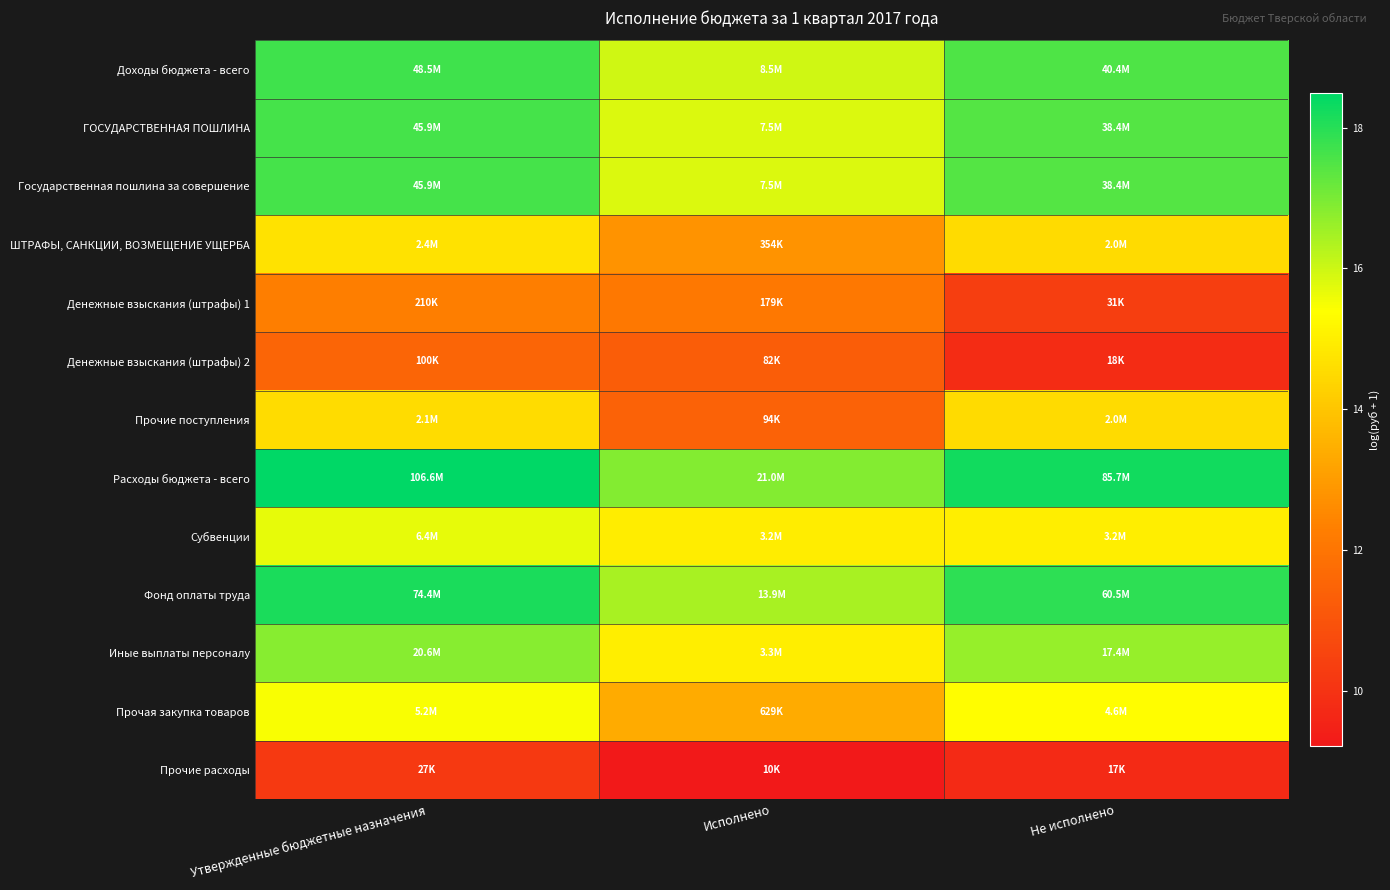

Reading left to right, what are all the values shown in this chart?

Доходы бюджета - всего: Утвержденные бюджетные назначения=17.7	Исполнено=16.0	Не исполнено=17.5
ГОСУДАРСТВЕННАЯ ПОШЛИНА: Утвержденные бюджетные назначения=17.6	Исполнено=15.8	Не исполнено=17.5
Государственная пошлина за совершение: Утвержденные бюджетные назначения=17.6	Исполнено=15.8	Не исполнено=17.5
ШТРАФЫ, САНКЦИИ, ВОЗМЕЩЕНИЕ УЩЕРБА: Утвержденные бюджетные назначения=14.7	Исполнено=12.8	Не исполнено=14.5
Денежные взыскания (штрафы) 1: Утвержденные бюджетные назначения=12.3	Исполнено=12.1	Не исполнено=10.4
Денежные взыскания (штрафы) 2: Утвержденные бюджетные назначения=11.5	Исполнено=11.3	Не исполнено=9.8
Прочие поступления: Утвержденные бюджетные назначения=14.6	Исполнено=11.5	Не исполнено=14.5
Расходы бюджета - всего: Утвержденные бюджетные назначения=18.5	Исполнено=16.9	Не исполнено=18.3
Субвенции: Утвержденные бюджетные назначения=15.7	Исполнено=15.0	Не исполнено=15.0
Фонд оплаты труда: Утвержденные бюджетные назначения=18.1	Исполнено=16.4	Не исполнено=17.9
Иные выплаты персоналу: Утвержденные бюджетные назначения=16.8	Исполнено=15.0	Не исполнено=16.7
Прочая закупка товаров: Утвержденные бюджетные назначения=15.5	Исполнено=13.4	Не исполнено=15.3
Прочие расходы: Утвержденные бюджетные назначения=10.2	Исполнено=9.2	Не исполнено=9.7